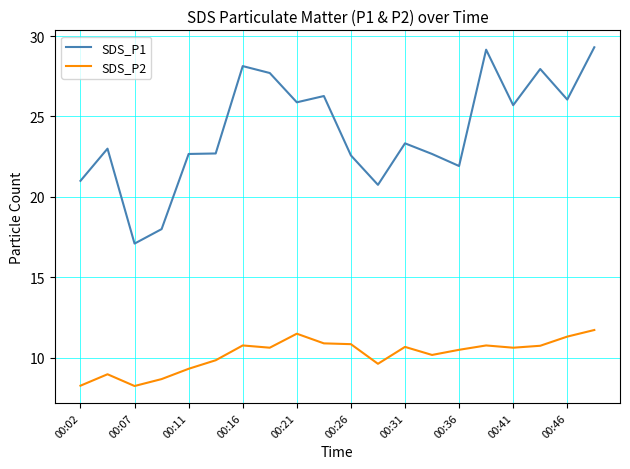

Does the chart display data point markers on the line(s)?

No